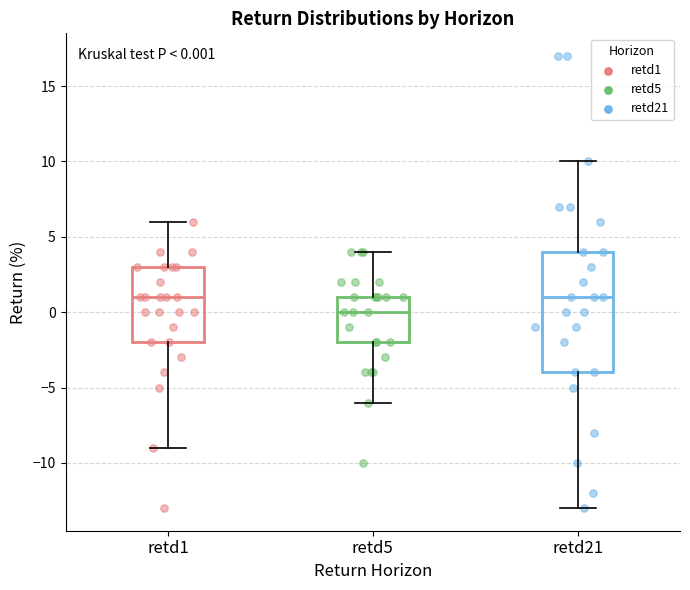

Comparing the boxes themselves (not the whiskers), which one is the tallest?

retd21